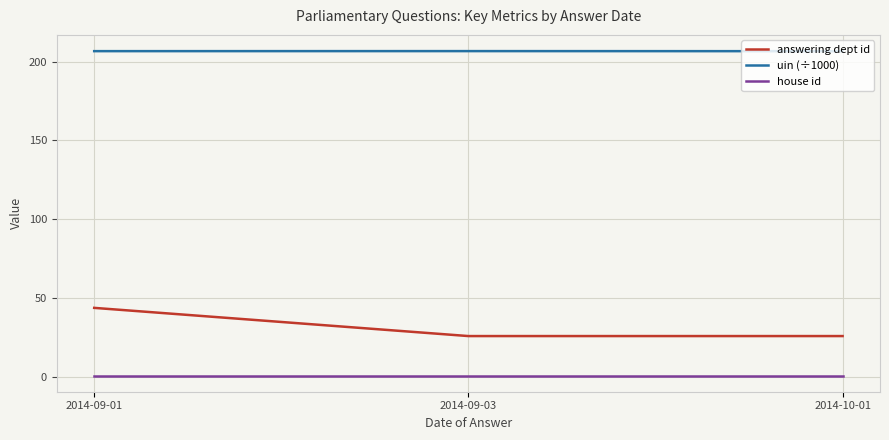

Rank the series by their maximum value, from highest to lowest.

uin (÷1000), answering dept id, house id